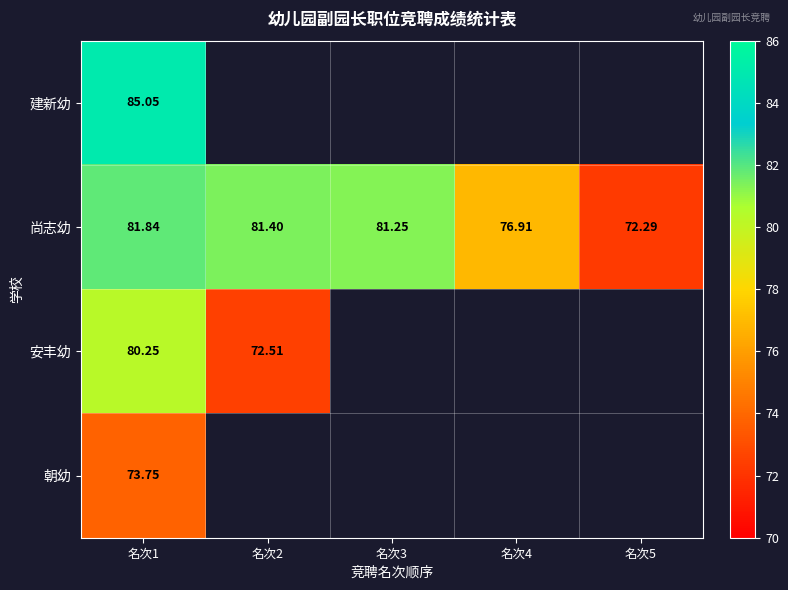

Between 名次4 and 名次3, which is larger?

名次3